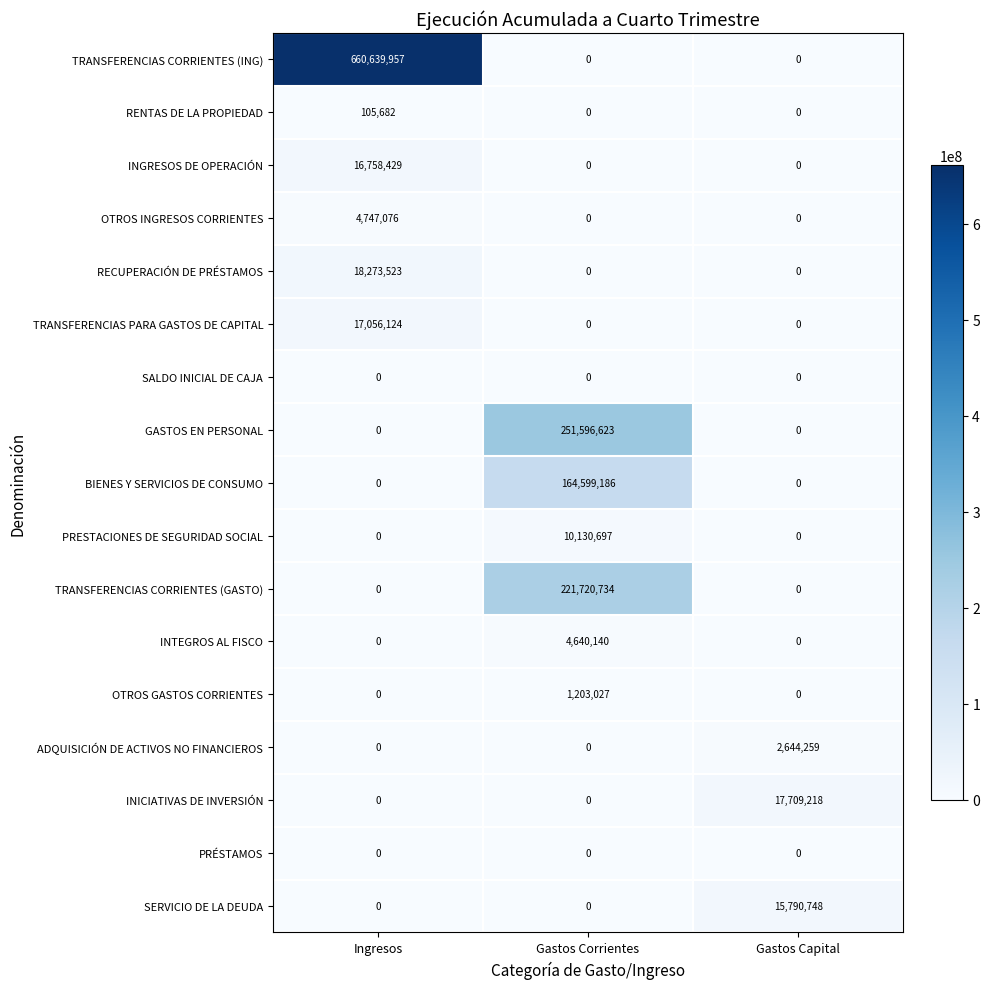

True or false: RENTAS DE LA PROPIEDAD has a value of -66333 at Gastos Corrientes.

False